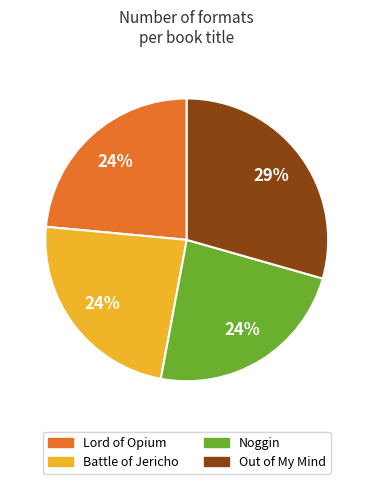

To the nearest percent, what is the average slice percentage?

25%